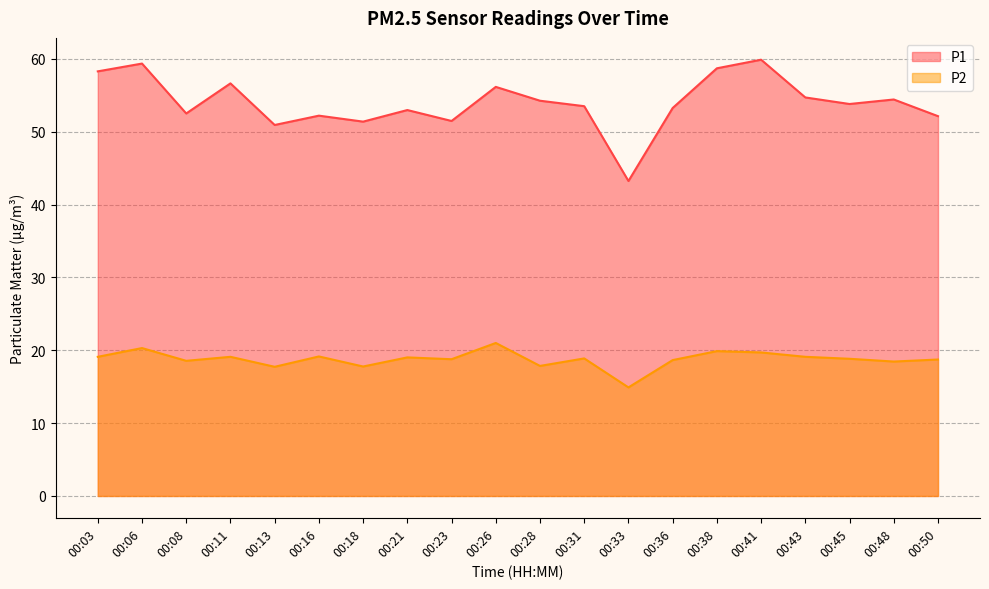

What is the value of the P1 point at the 15th from the left?

58.7